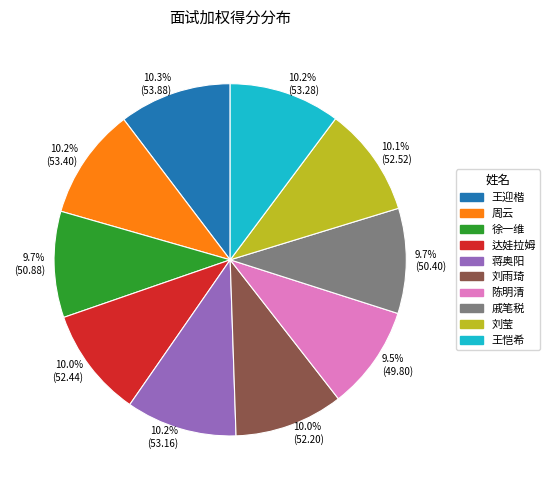

To the nearest percent, what is the combined percentage of 戚笔税 and 王恺希?

20%